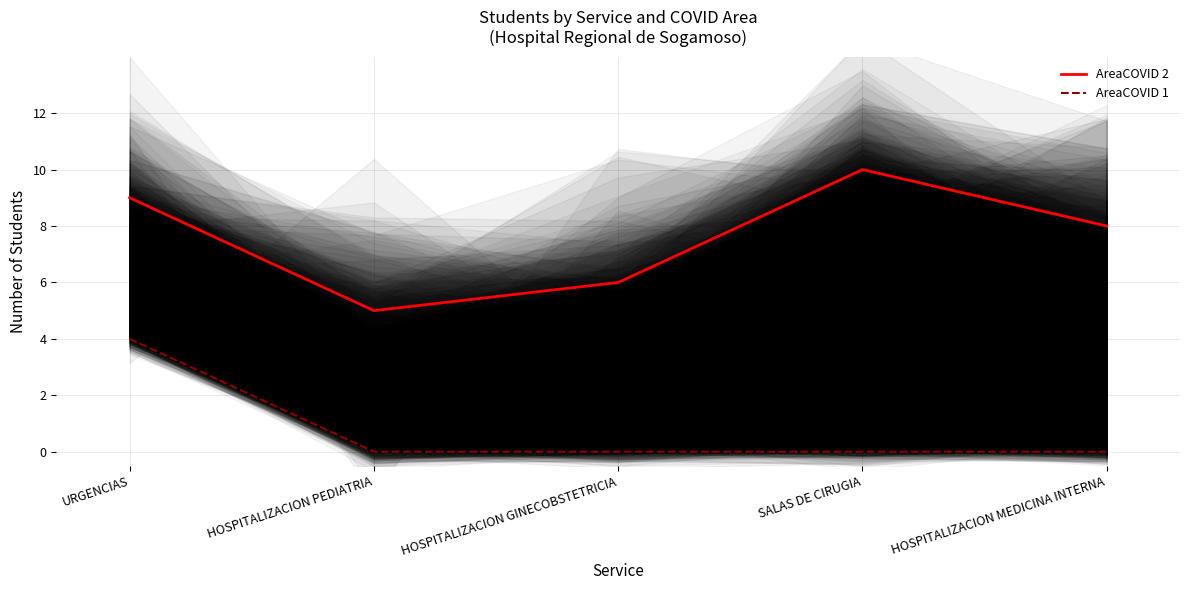

Reading right to left, list all the values displayed in this chart.

AreaCOVID 2: HOSPITALIZACION MEDICINA INTERNA=8	SALAS DE CIRUGIA=10	HOSPITALIZACION GINECOBSTETRICIA=6	HOSPITALIZACION PEDIATRIA=5	URGENCIAS=9
AreaCOVID 1: HOSPITALIZACION MEDICINA INTERNA=0	SALAS DE CIRUGIA=0	HOSPITALIZACION GINECOBSTETRICIA=0	HOSPITALIZACION PEDIATRIA=0	URGENCIAS=4